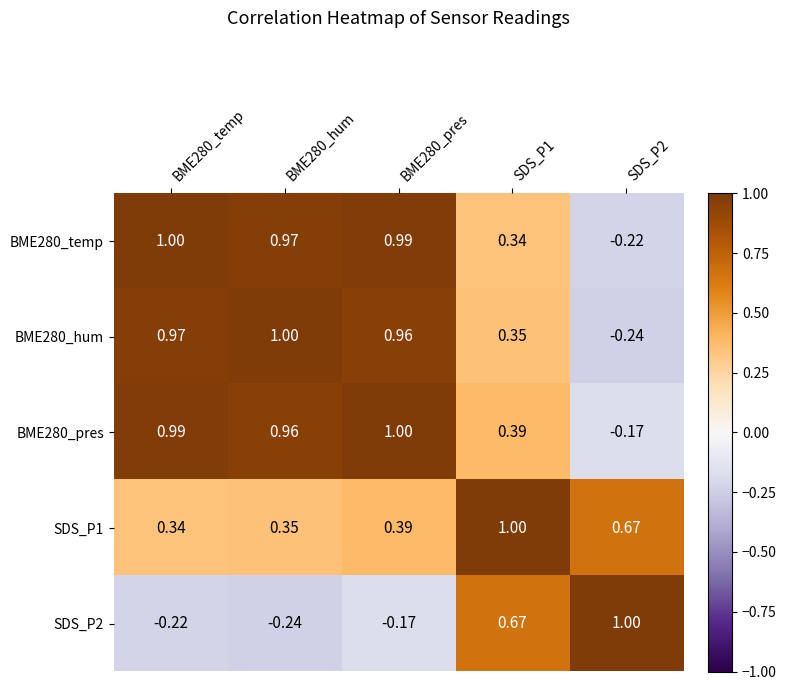

How many values in the BME280_pres series are below 0?

1